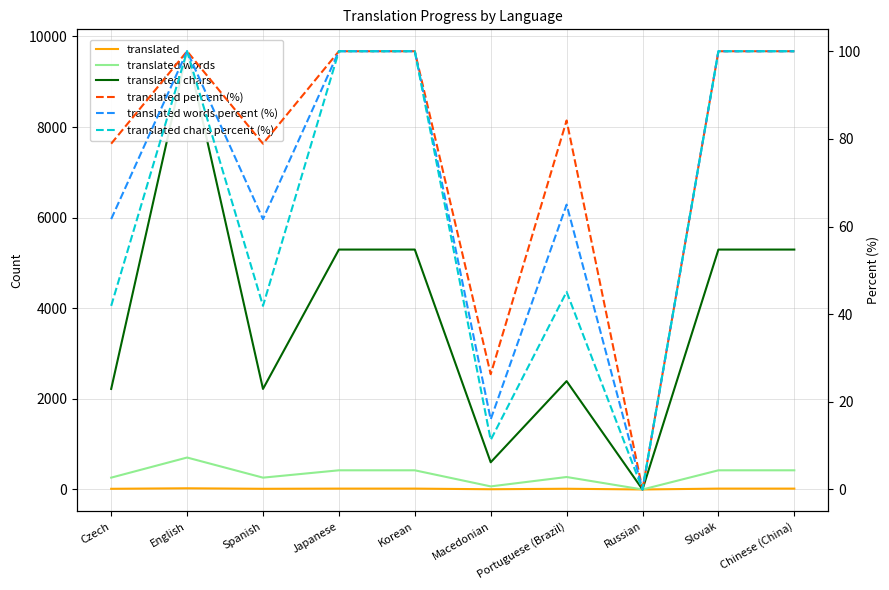

The value of translated chars at Japanese is 5295.0. True or false?

True